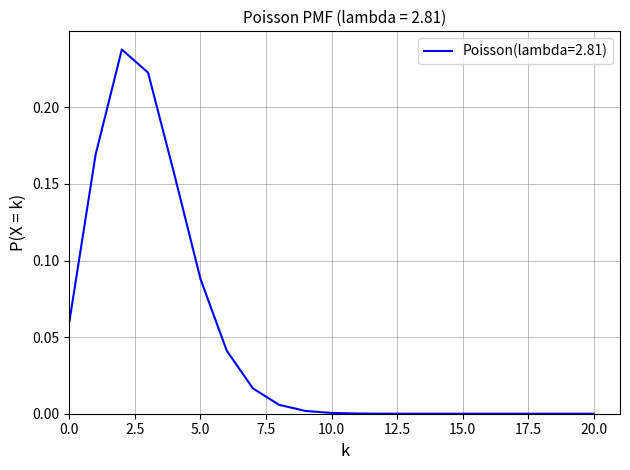

List the labels in order of value, smallest first.

20, 19, 18, 17, 16, 15, 14, 13, 12, 11, 10, 9, 8, 7, 6, 0, 5, 4, 1, 3, 2